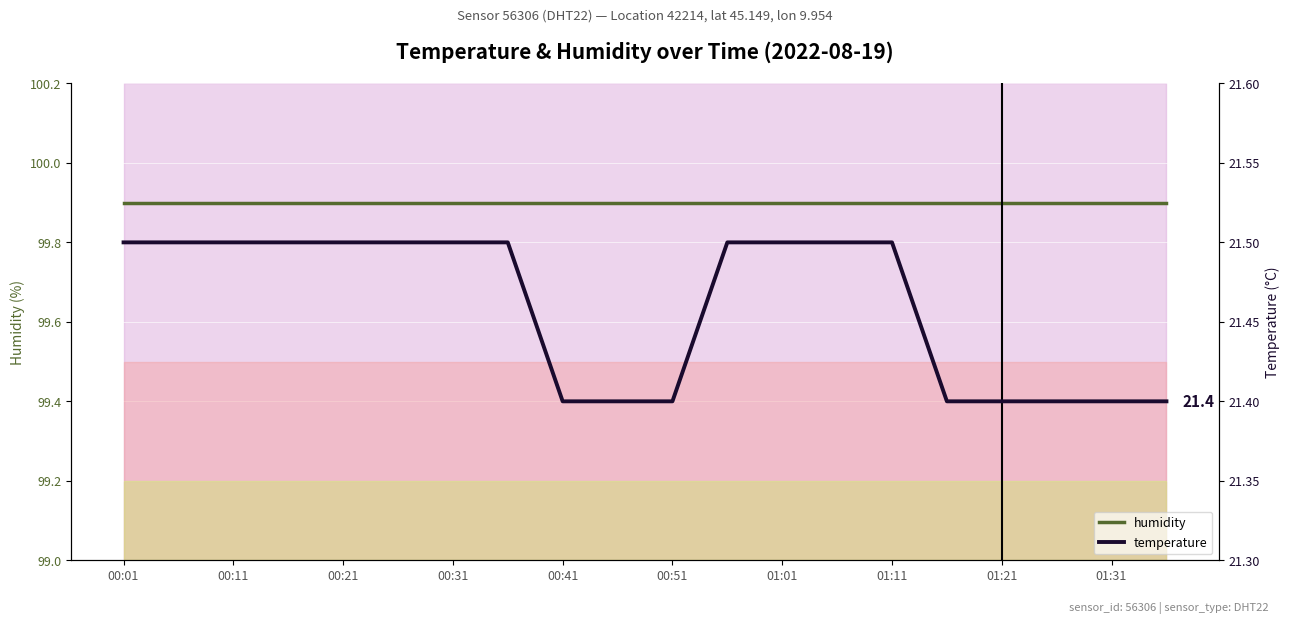

What is the total value across all series at 01:31?

121.3